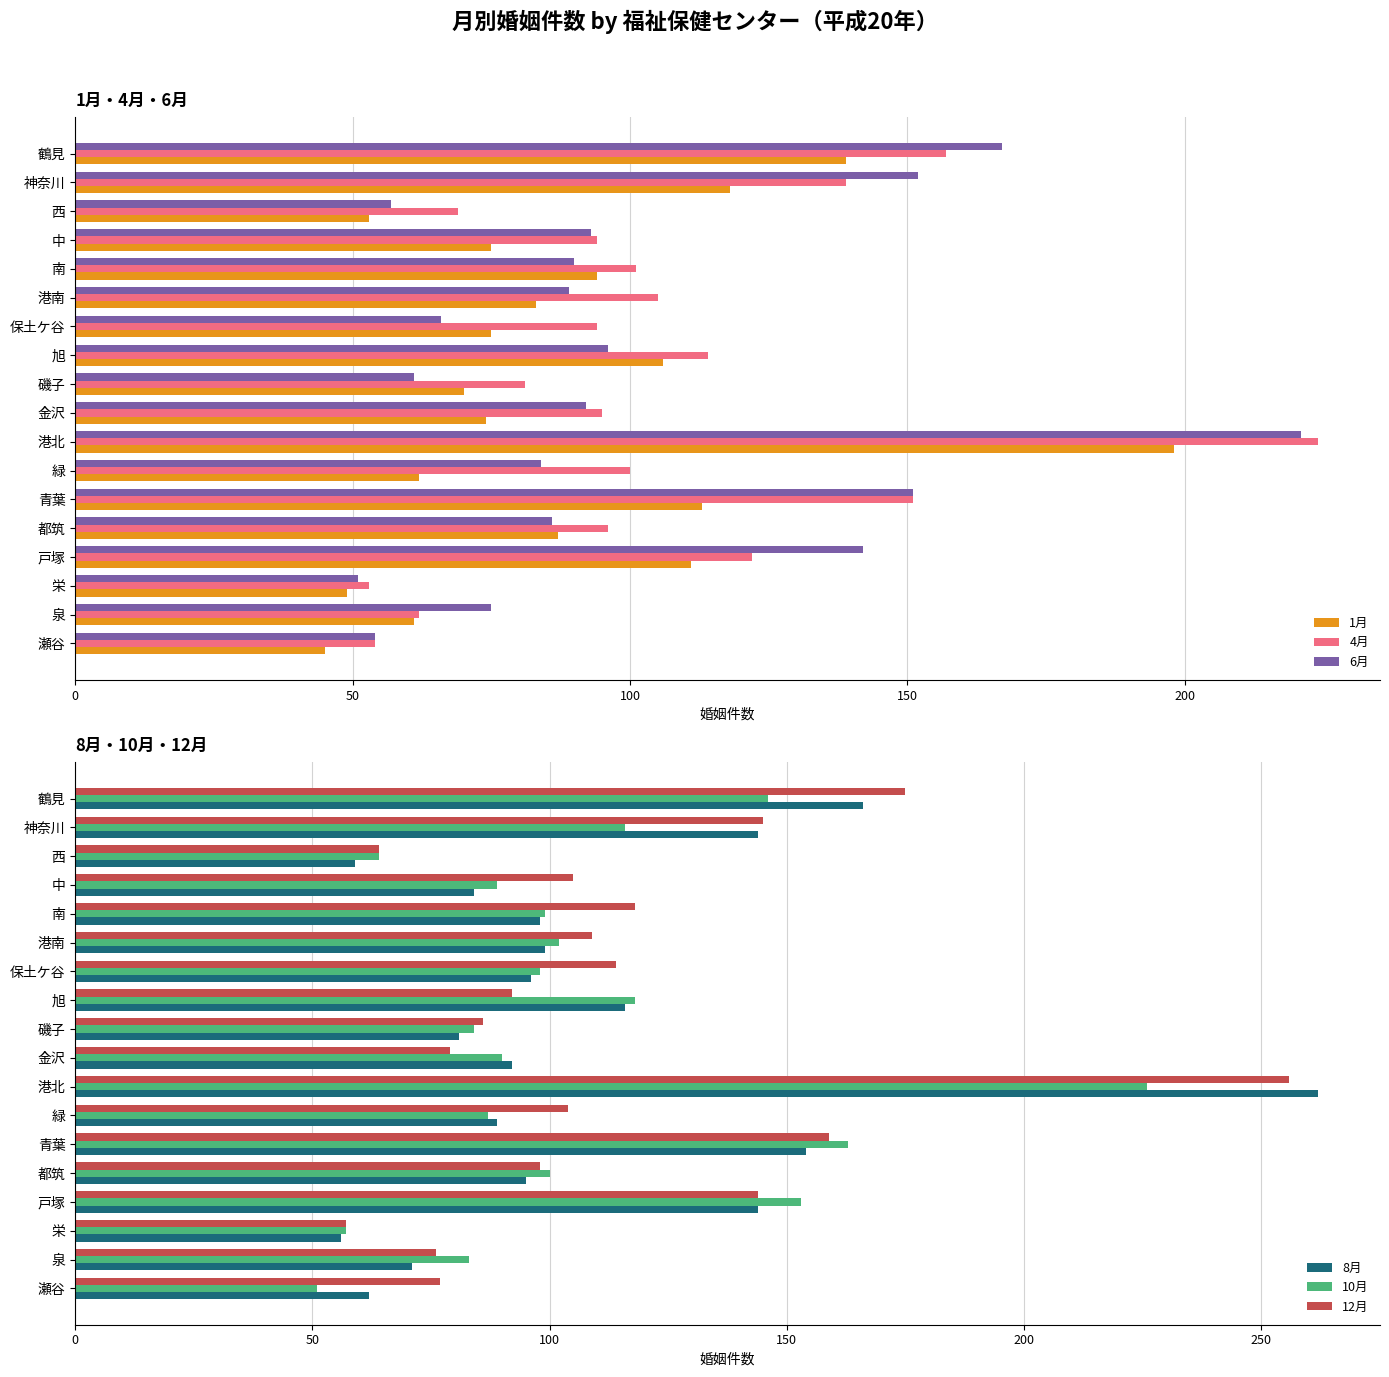

What is the maximum value for 1月?

198